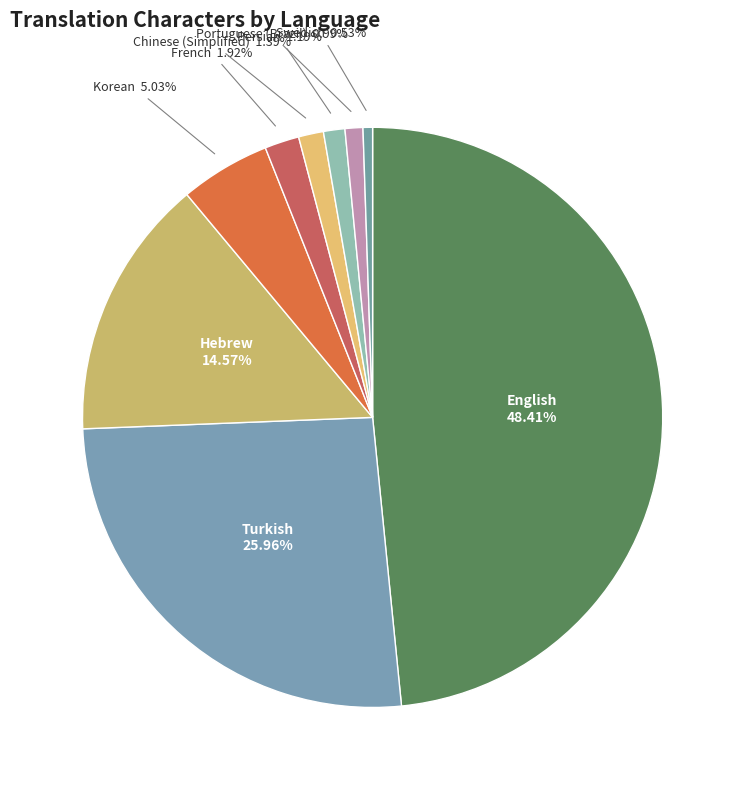

How many segments does this pie chart have?

9